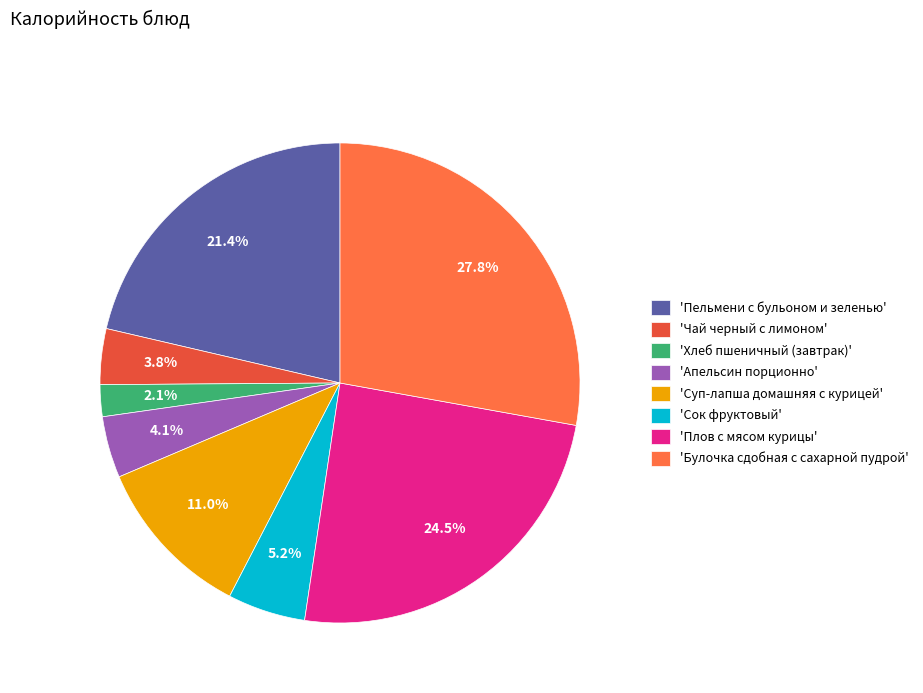

Between 'Чай черный с лимоном' and 'Суп-лапша домашняя с курицей', which is larger?

'Суп-лапша домашняя с курицей'